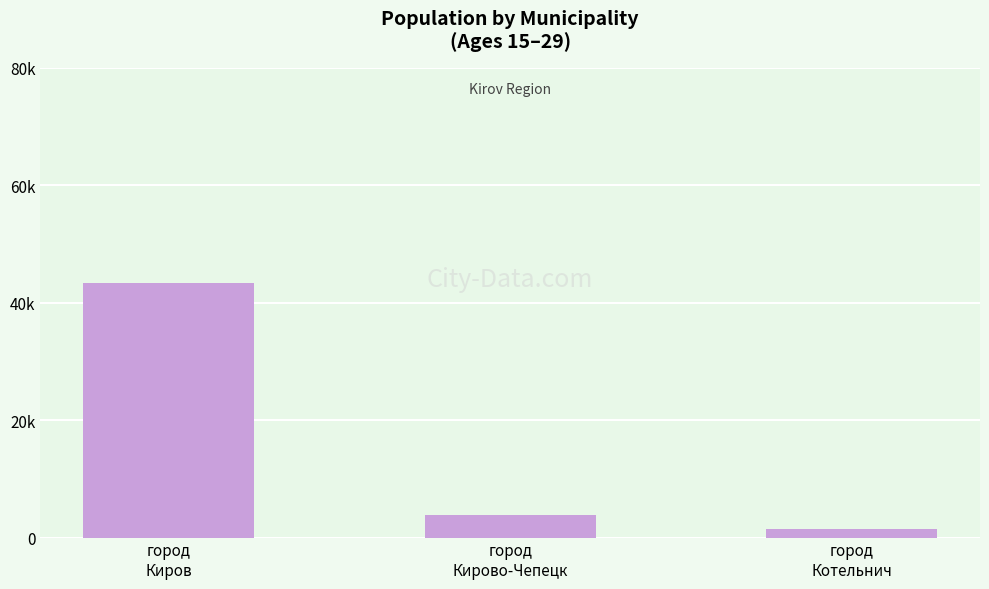

The chart shows a value of 3830 at город
Кирово-Чепецк. True or false?

True